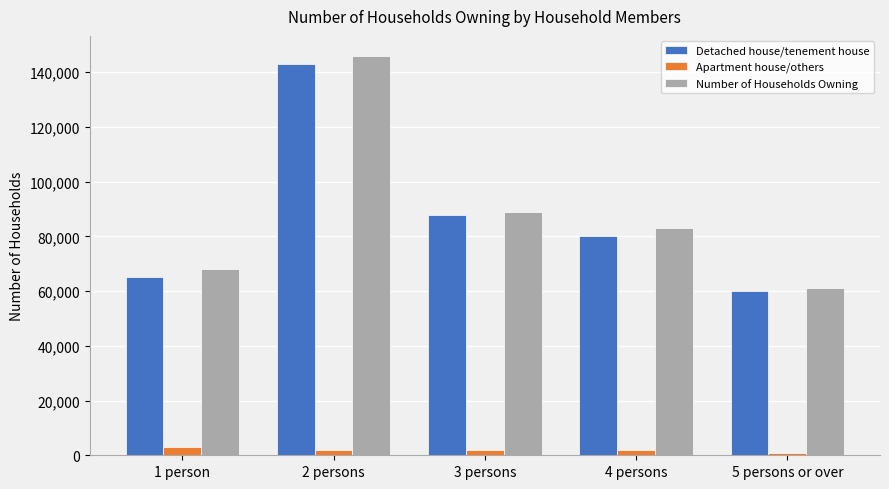

How many categories are shown in the chart?

5